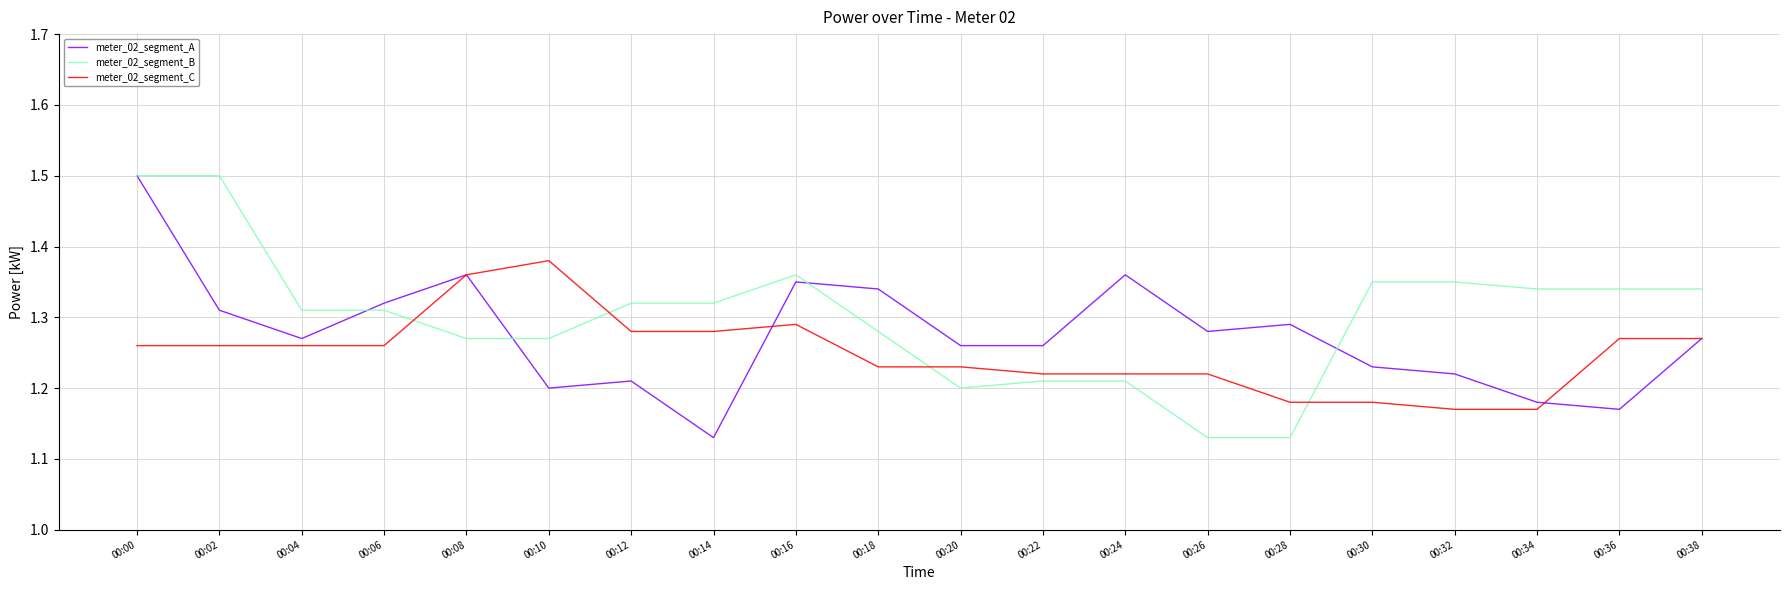

Between 00:22 and 00:24, which series saw the biggest shift?

meter_02_segment_A